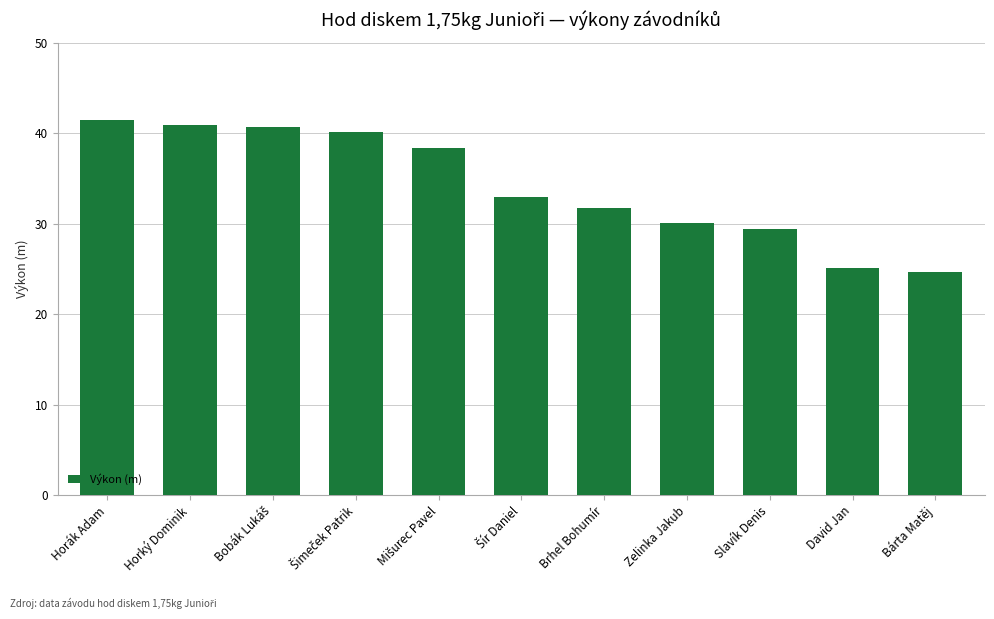

What is the label of the 7th bar from the left?

Brhel Bohumír